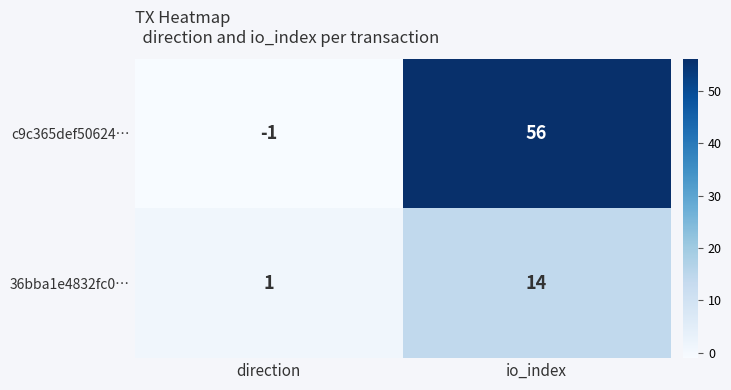

At how many categories does at least one series exceed 11?

1